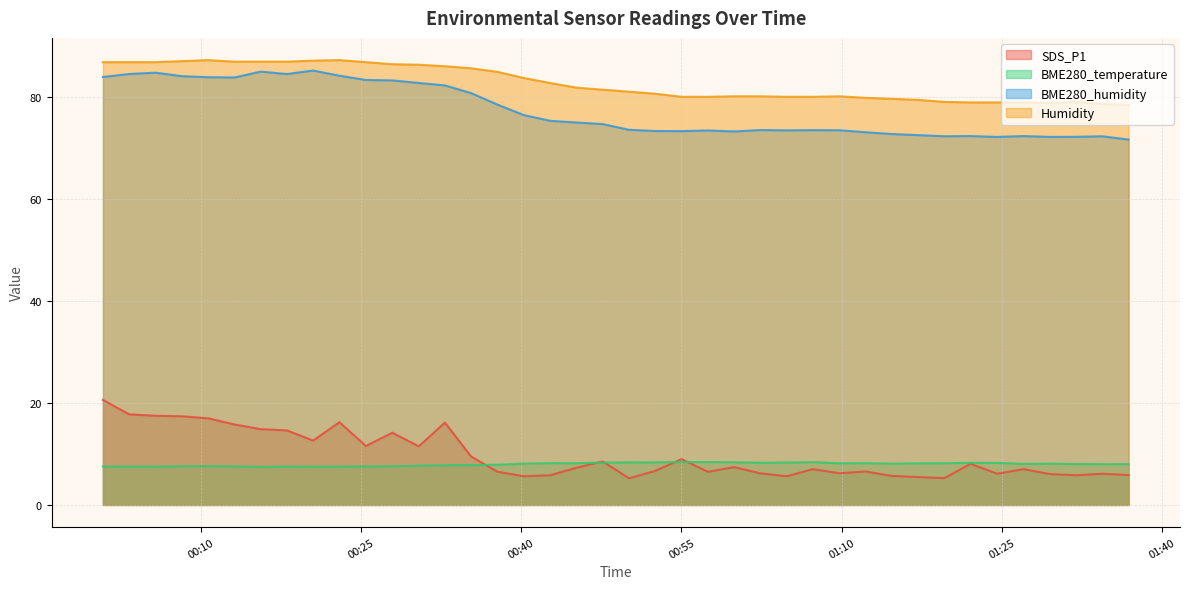

How many values in the Humidity series are below 81?

19